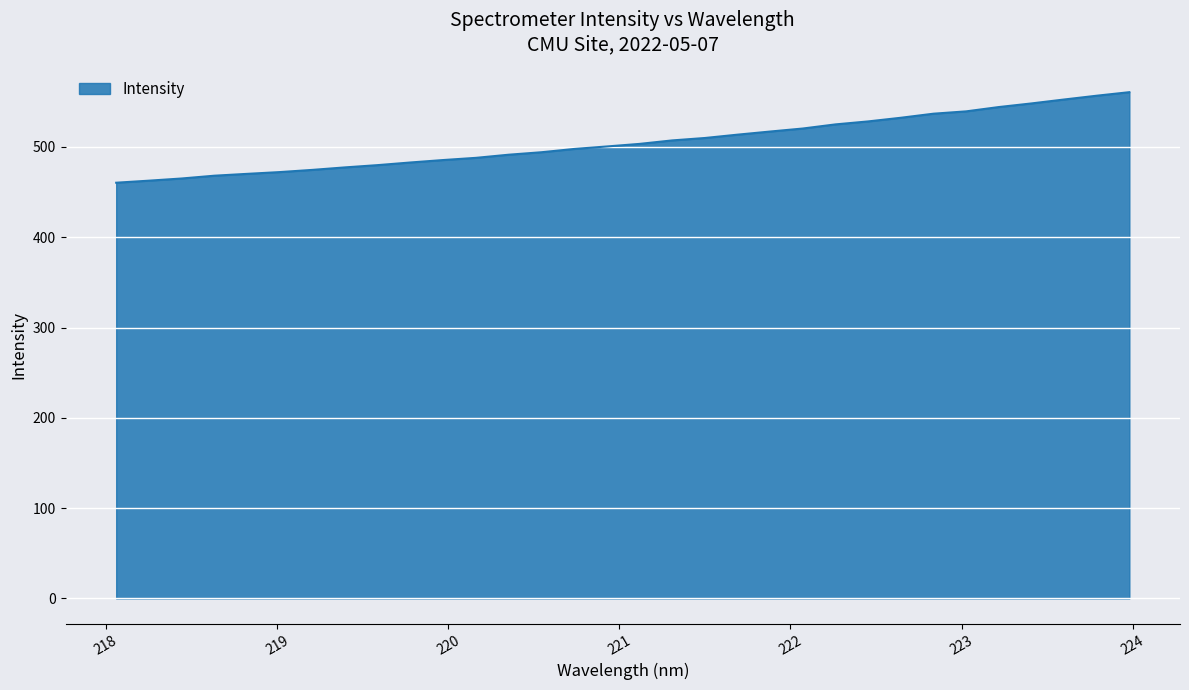

What is the maximum value shown in the chart?

560.6